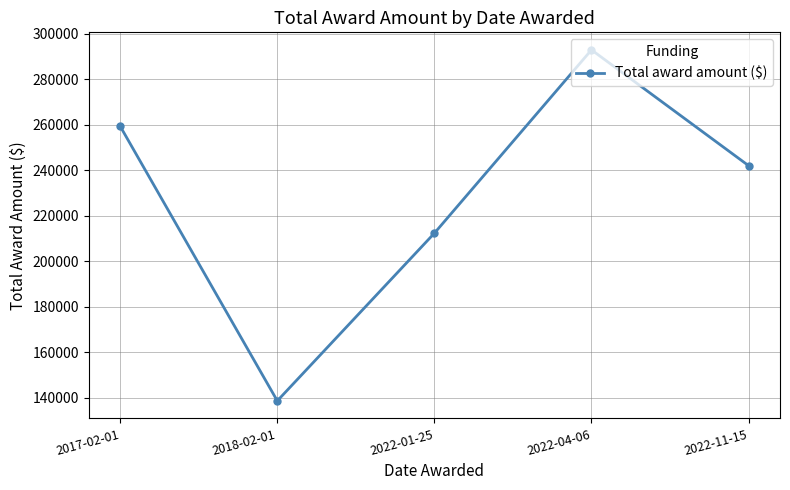

Reading right to left, list all the values displayed in this chart.

241971	292856	212290	138594	259288